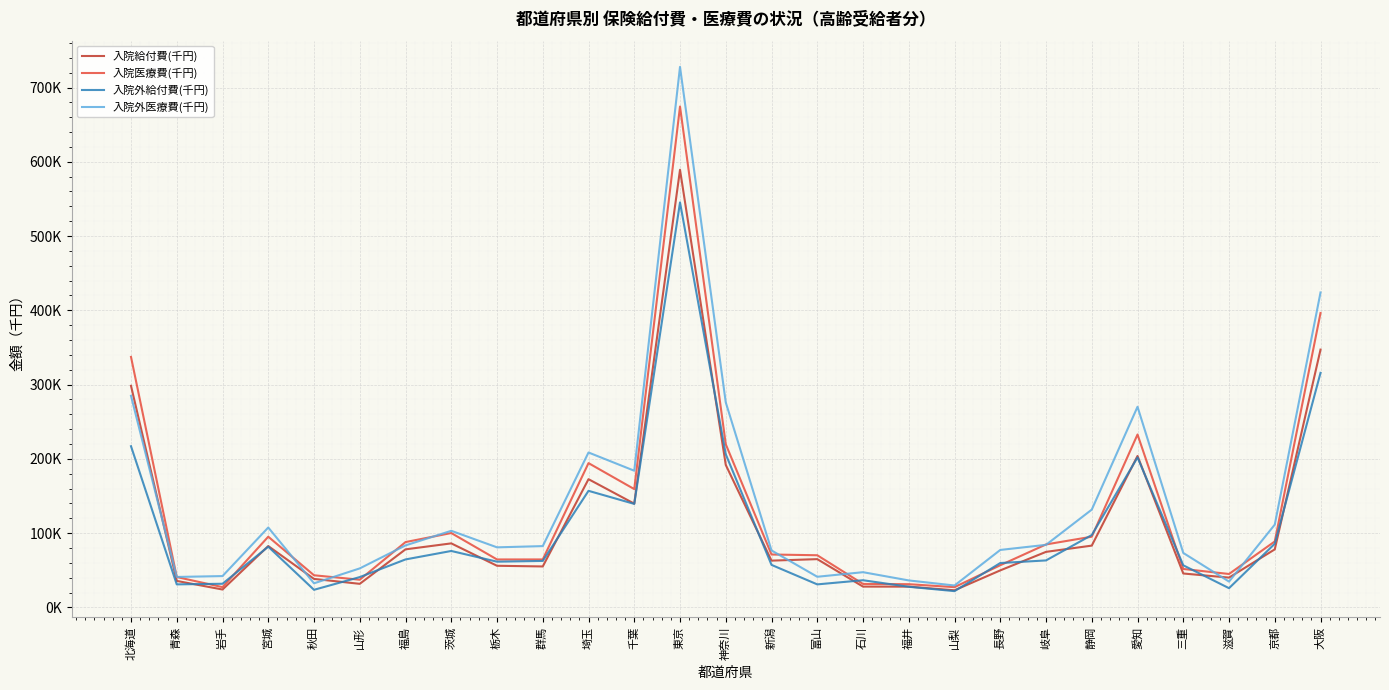

What is the sum of the 入院給付費(千円) values at 神奈川 and 秋田?

230322.7